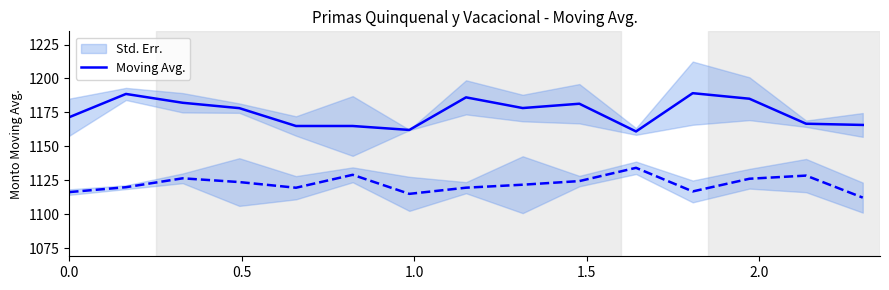

Count the number of data series in this chart.

1